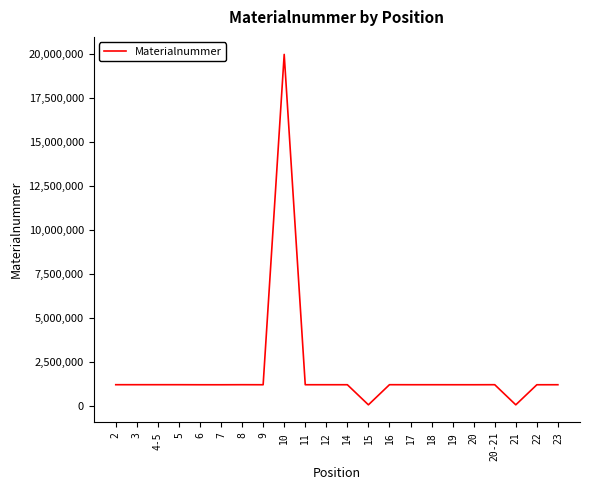

Approximately how many times larger is the value at 11 compared to 14?

1.0